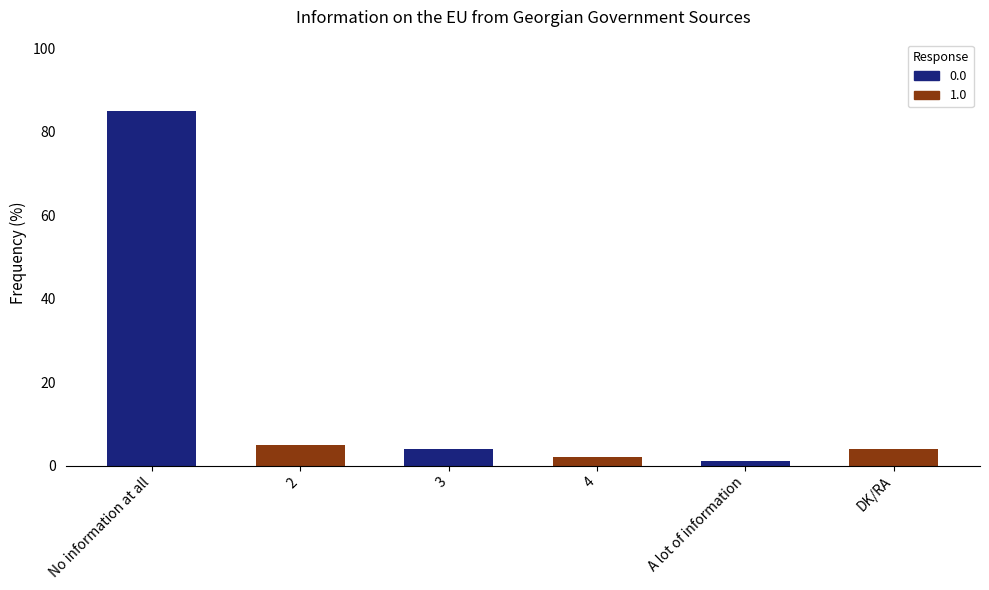

Reading left to right, transcribe all the data shown in this chart.

85	5	4	2	1	4